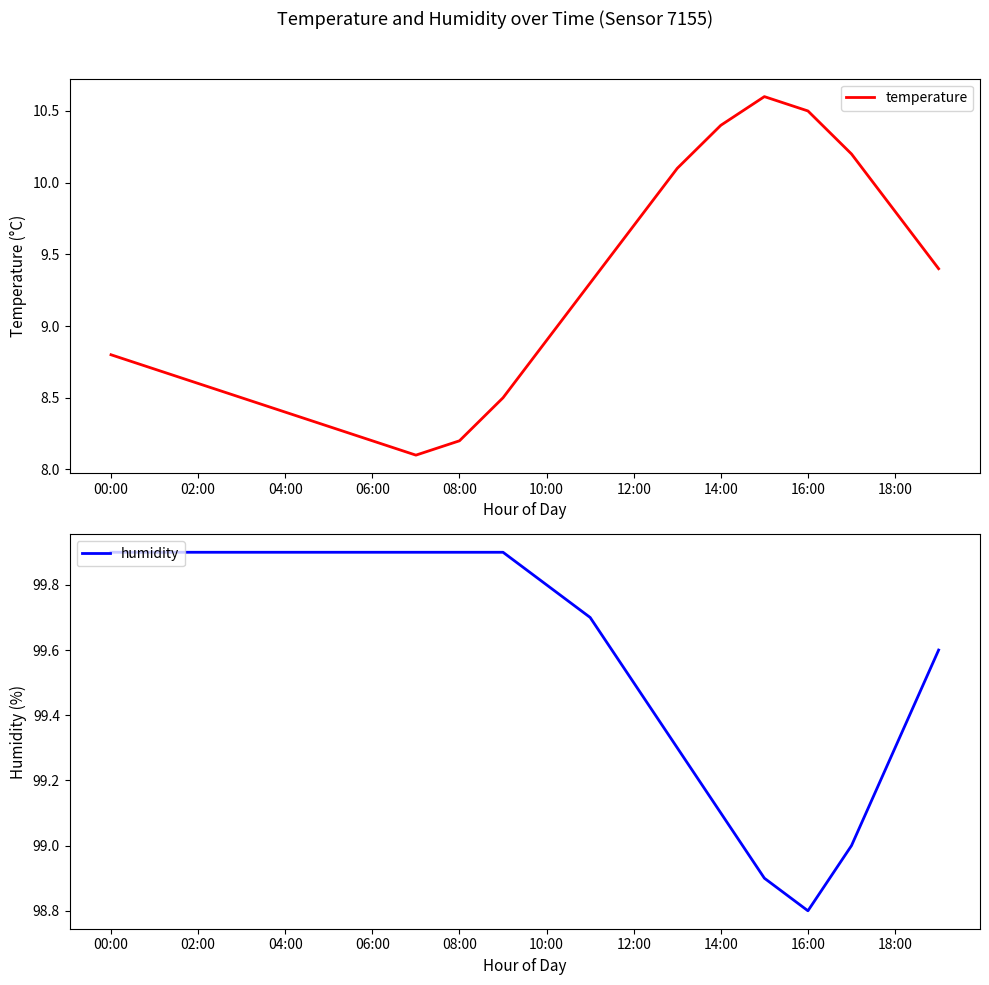

True or false: humidity and temperature cross at least once.

False